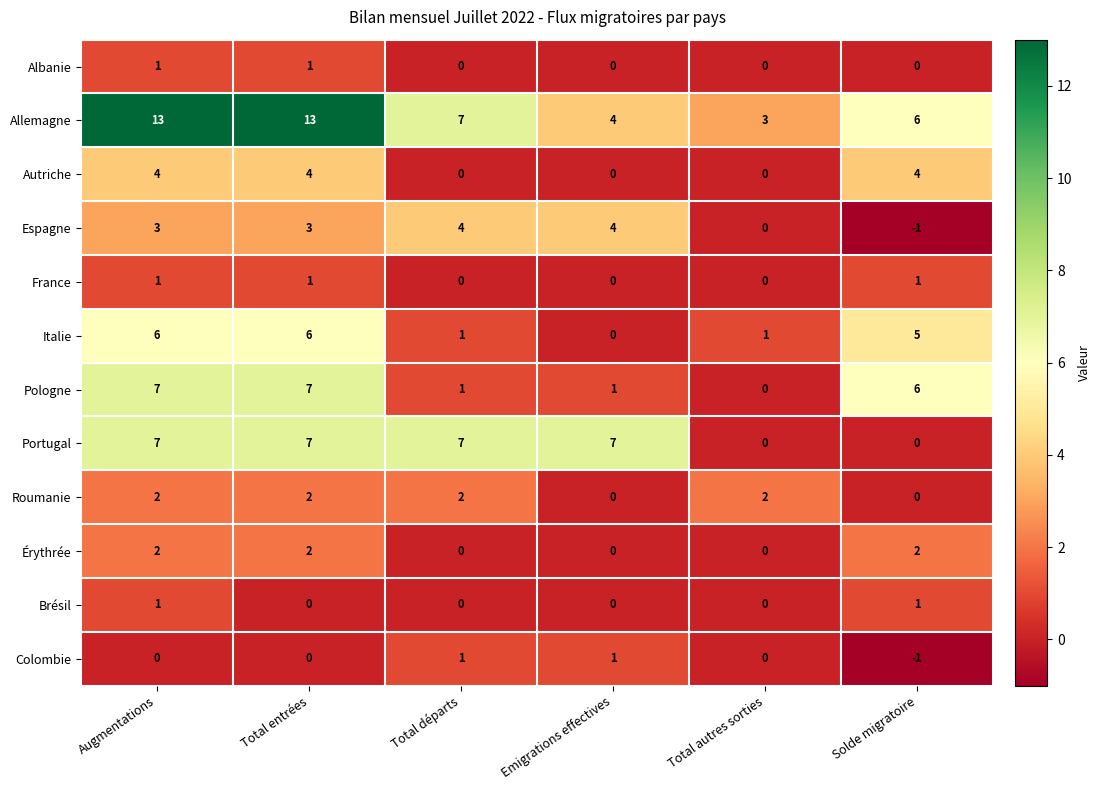

What is the total value across all series at Emigrations effectives?

17